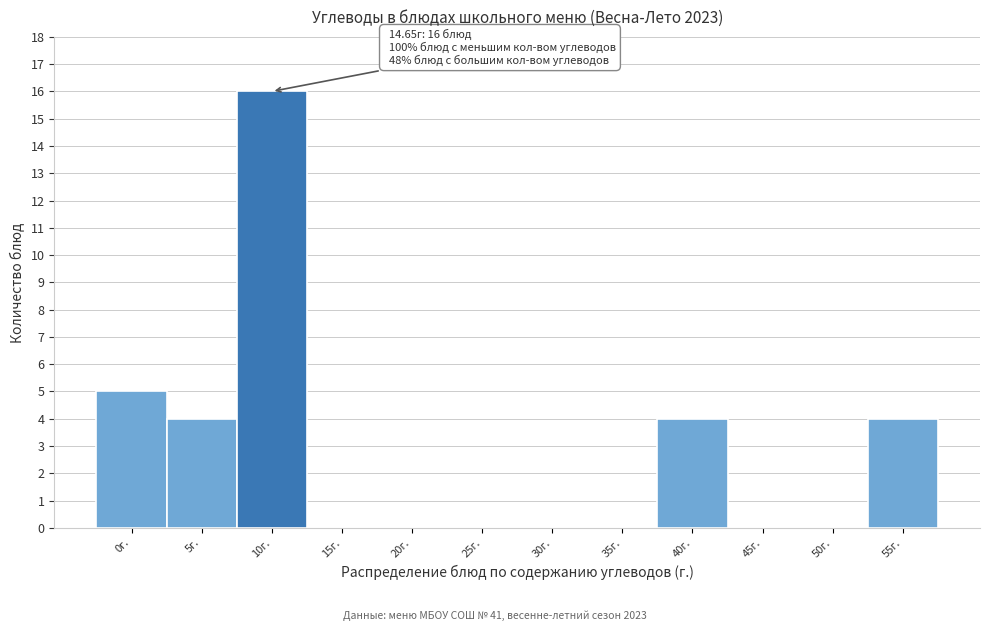

Reading left to right, transcribe all the data shown in this chart.

0г.=5	5г.=4	10г.=16	15г.=0	20г.=0	25г.=0	30г.=0	35г.=0	40г.=4	45г.=0	50г.=0	55г.=4